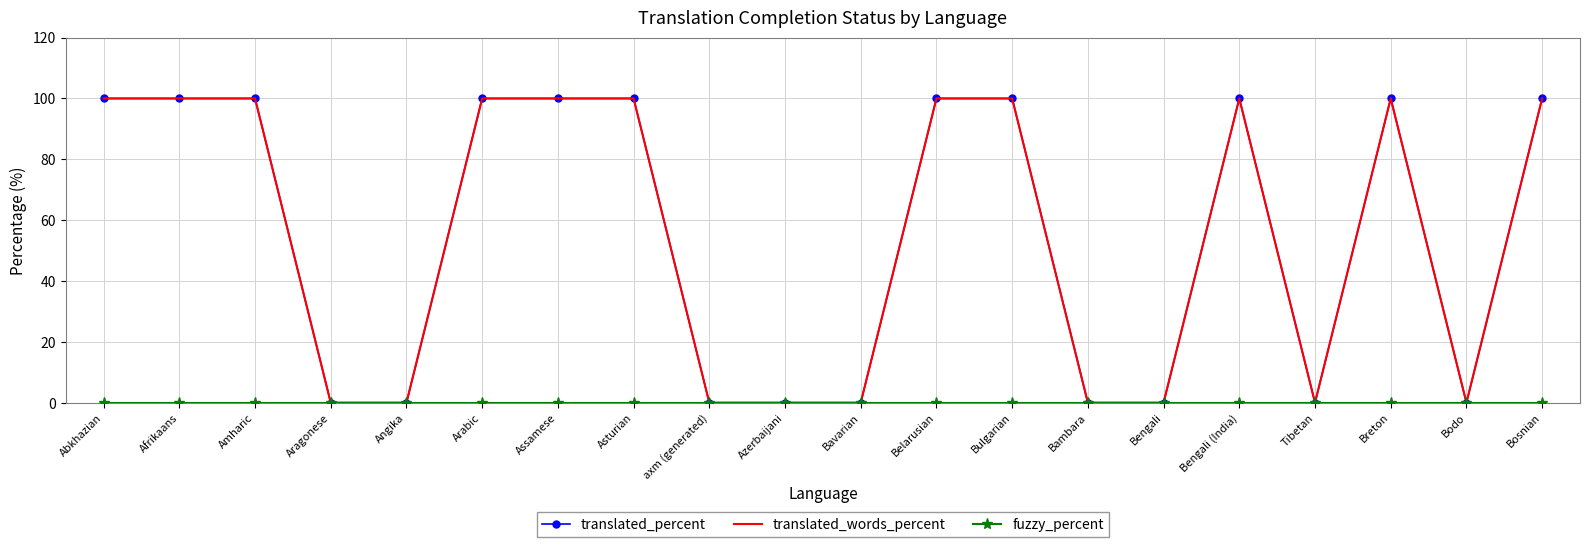

True or false: fuzzy_percent and translated_percent cross at least once.

False